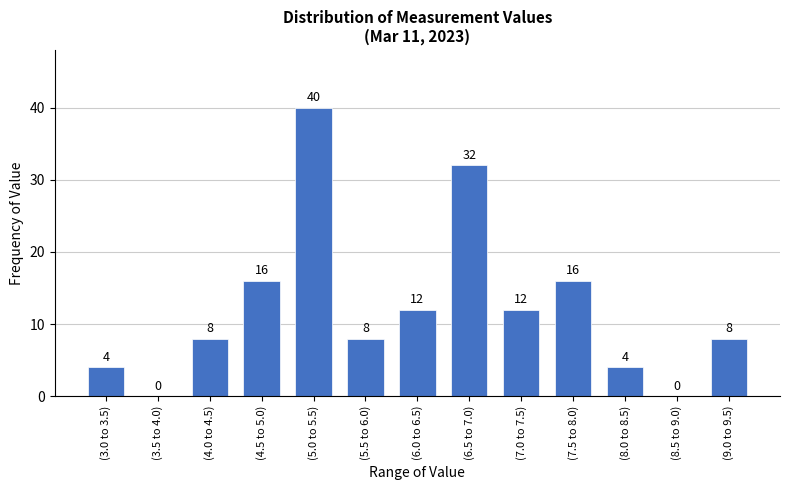

Reading right to left, extract all data points from this chart.

(9.0 to 9.5)=8	(8.5 to 9.0)=0	(8.0 to 8.5)=4	(7.5 to 8.0)=16	(7.0 to 7.5)=12	(6.5 to 7.0)=32	(6.0 to 6.5)=12	(5.5 to 6.0)=8	(5.0 to 5.5)=40	(4.5 to 5.0)=16	(4.0 to 4.5)=8	(3.5 to 4.0)=0	(3.0 to 3.5)=4